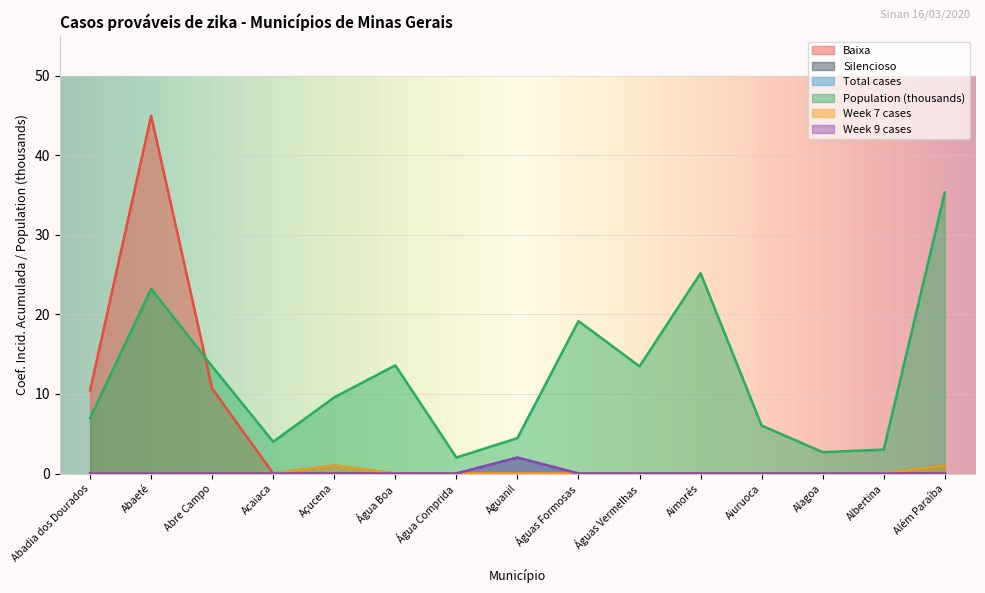

At which category is the sum across all series the highest?

Abaeté